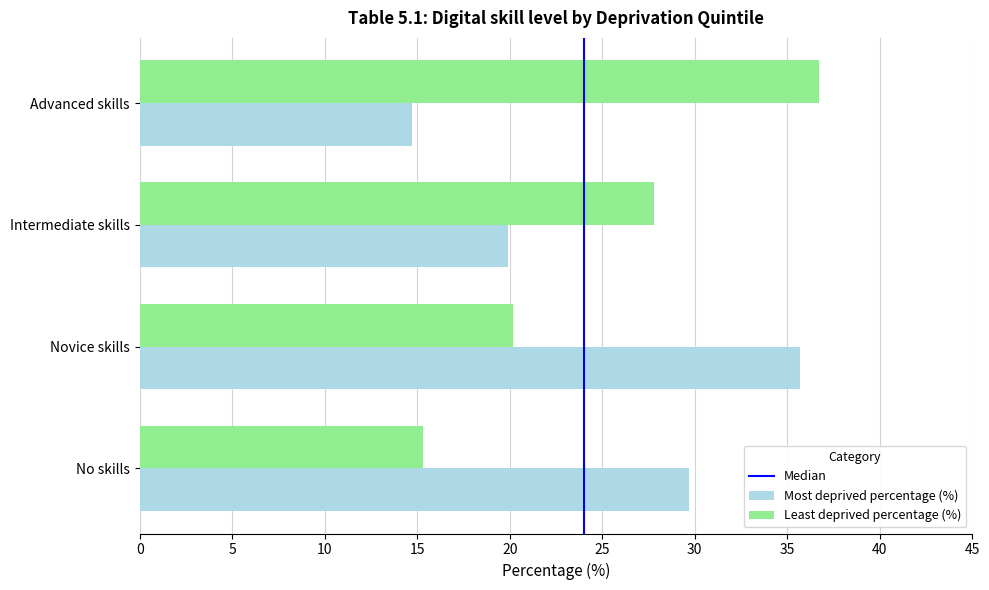

Rank the series at Advanced skills from lowest to highest value.

Most deprived percentage (%), Least deprived percentage (%)